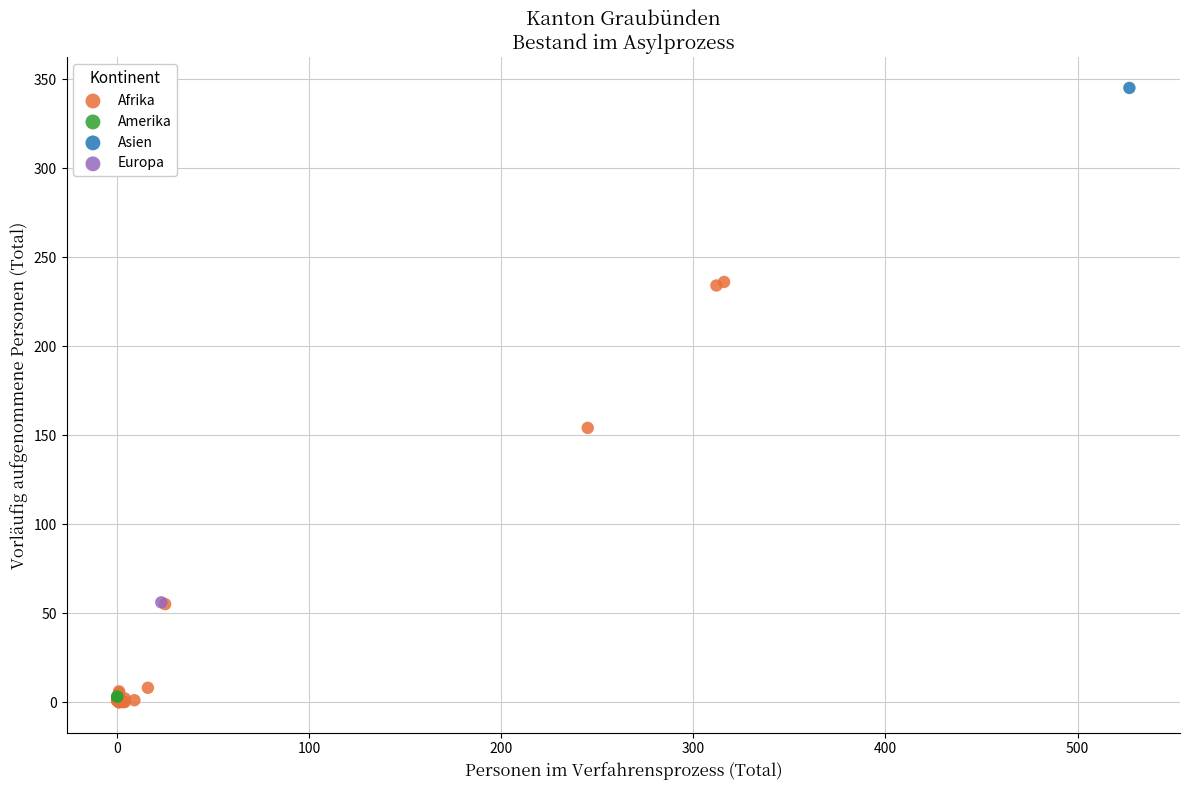

Which series contains the highest Y value?

Asien